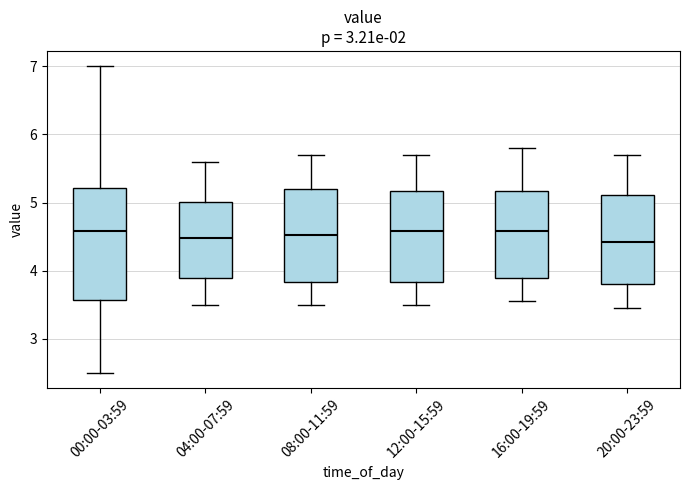

Reading left to right, transcribe this box plot: for each box, give where its median line is, the range the box spans, and where its two whiskers end, as read against the y-axis. The values are not printed on the chart, so give them approximately, as read against the axis.

00:00-03:59: median 4.6, box 3.6 to 5.2, whiskers 2.5 to 7.0
04:00-07:59: median 4.5, box 3.9 to 5.0, whiskers 3.5 to 5.6
08:00-11:59: median 4.5, box 3.8 to 5.2, whiskers 3.5 to 5.7
12:00-15:59: median 4.6, box 3.8 to 5.2, whiskers 3.5 to 5.7
16:00-19:59: median 4.6, box 3.9 to 5.2, whiskers 3.6 to 5.8
20:00-23:59: median 4.4, box 3.8 to 5.1, whiskers 3.5 to 5.7